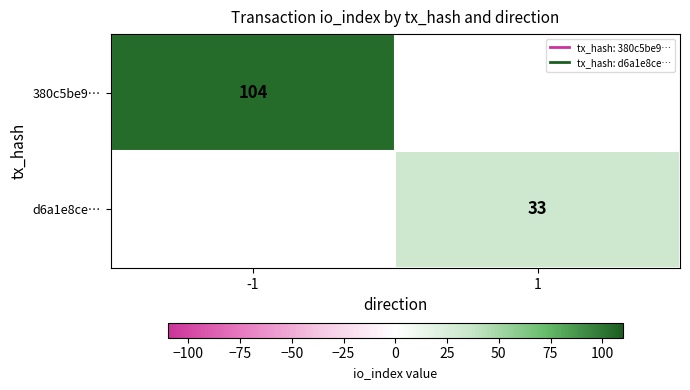

Where is 380c5be9… nearest to the value 104?

-1